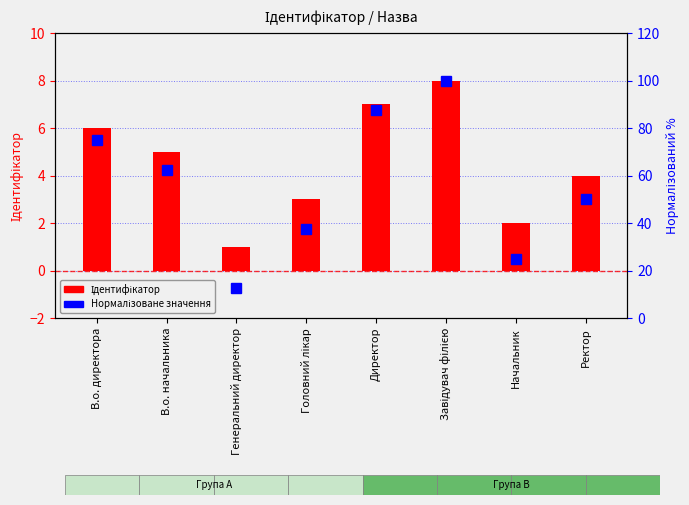

What are all the series names shown in the legend?

Ідентифікатор (основний), Нормалізоване значення